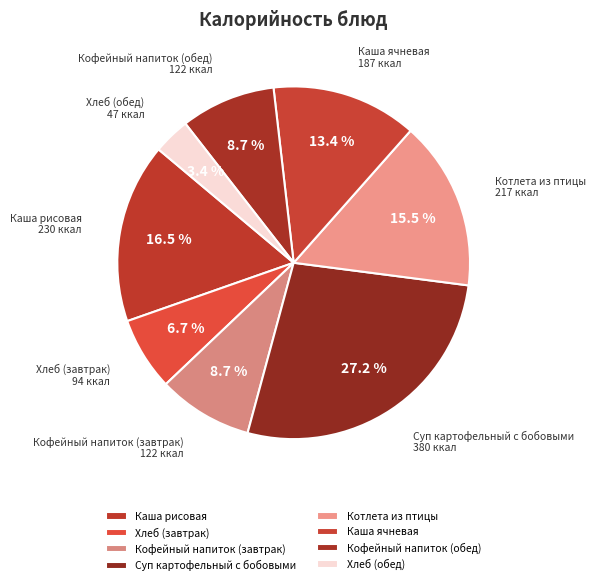

What percentage is the Каша ячневая slice, to the nearest percent?

13%